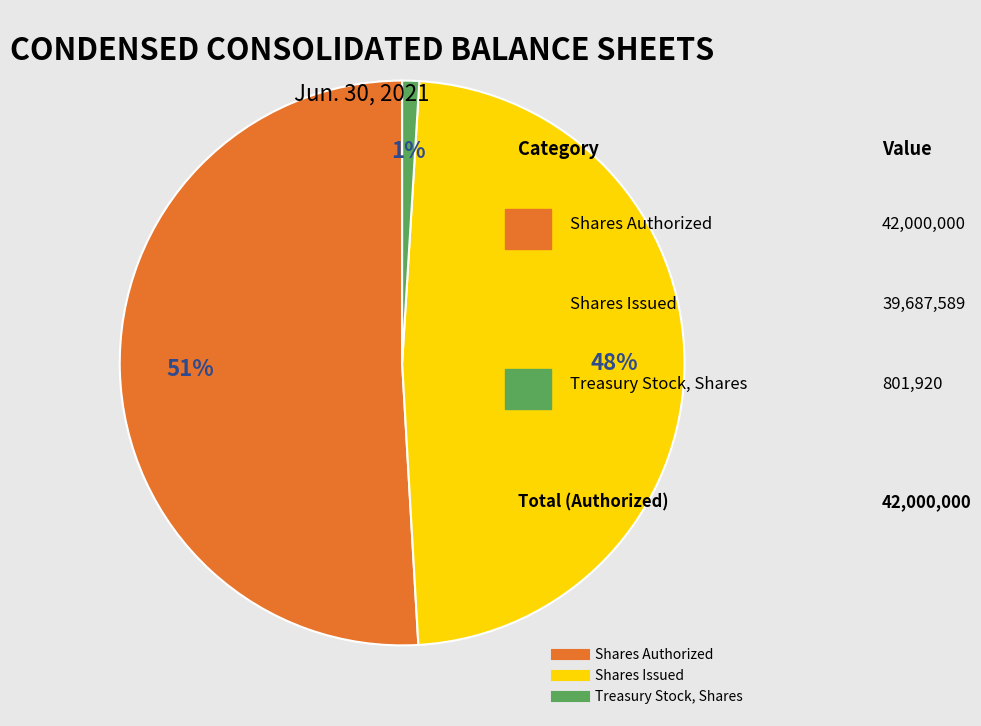

To the nearest percent, what is the difference between the largest and smallest slice percentages?

50%